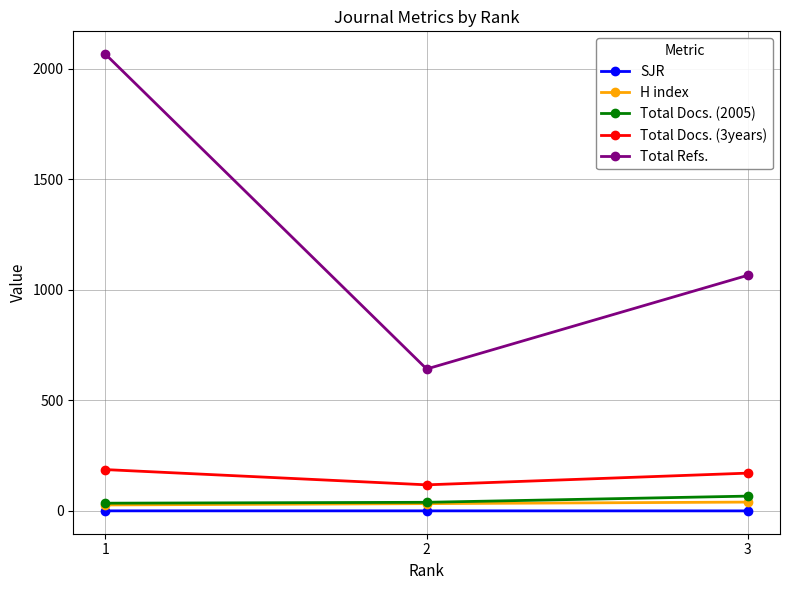

Which category has the highest value across all series?

1